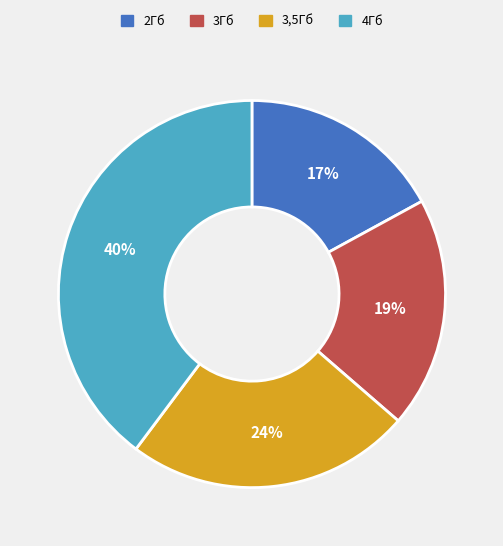

Do 4Гб and 3,5Гб together represent more than half of the pie?

Yes